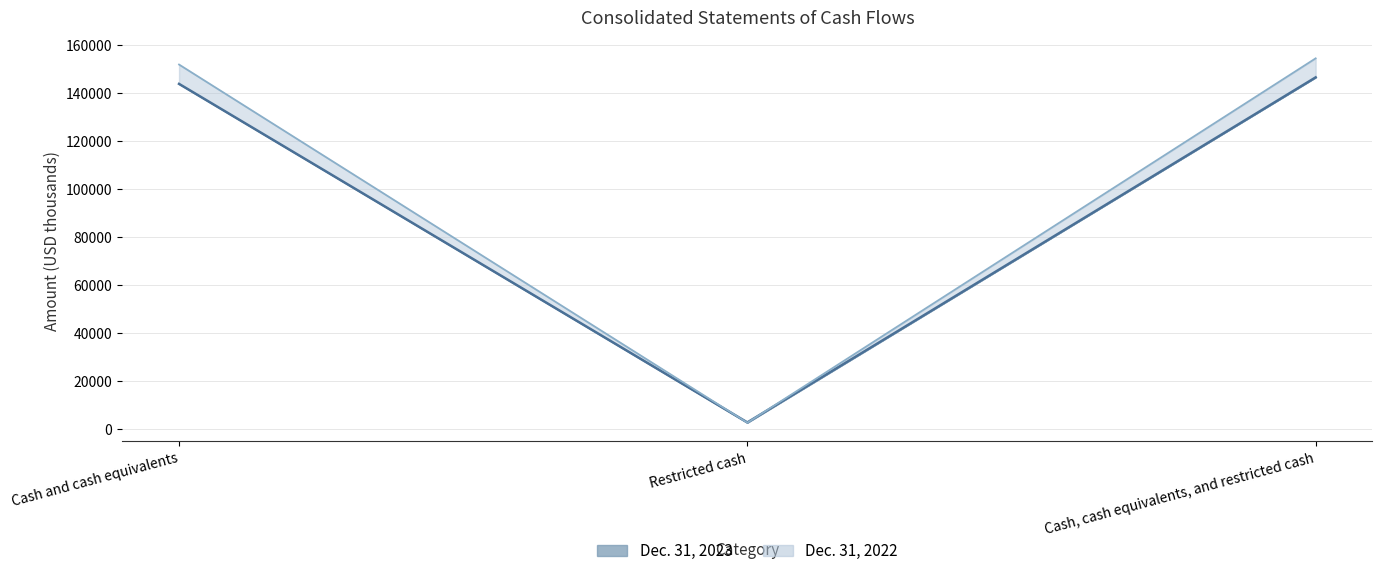

How many data points does each series have?

3